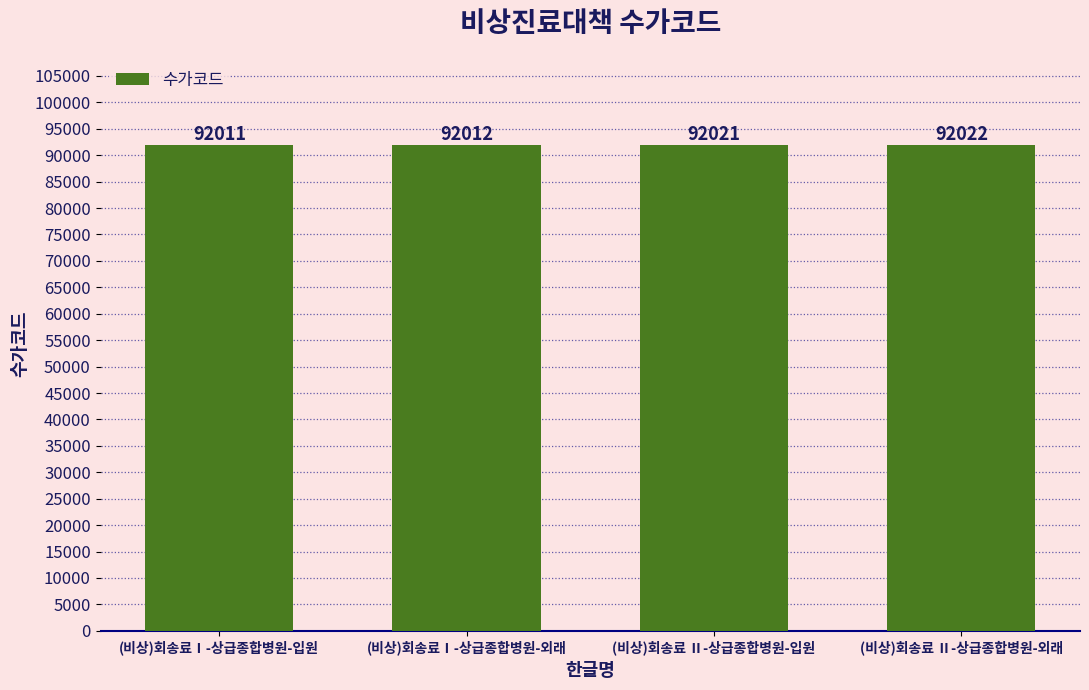

Approximately how many times larger is the value at (비상)회송료Ⅰ-상급종합병원-외래 compared to (비상)회송료 Ⅱ-상급종합병원-입원?

1.0